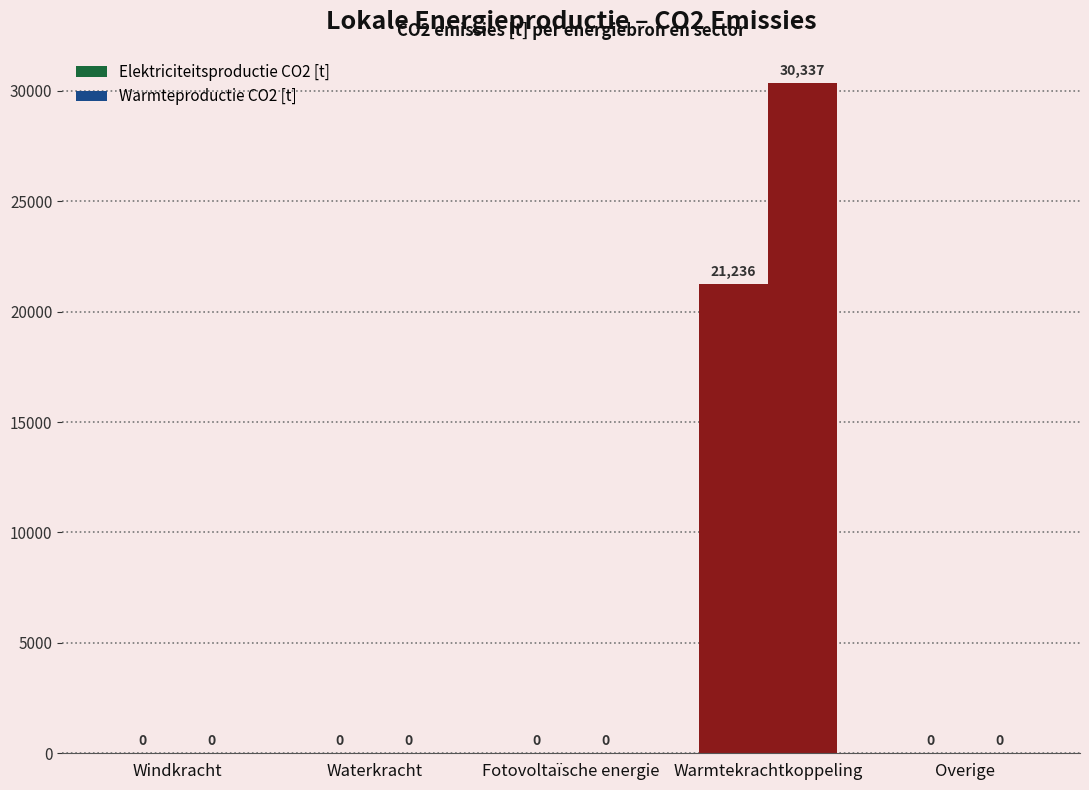

Reading left to right, extract all data points from this chart.

Elektriciteitsproductie CO2 [t]: Windkracht=0.0	Waterkracht=0.0	Fotovoltaïsche energie=0.0	Warmtekrachtkoppeling=21235.9	Overige=0.0
Warmteproductie CO2 [t]: Windkracht=0.0	Waterkracht=0.0	Fotovoltaïsche energie=0.0	Warmtekrachtkoppeling=30337.0	Overige=0.0